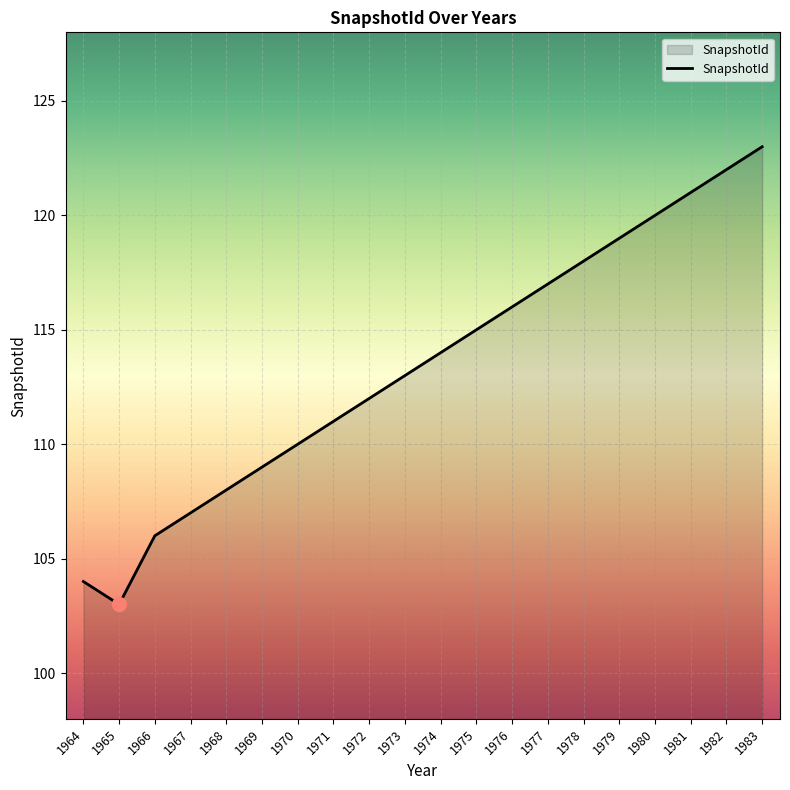

Reading left to right, extract all data points from this chart.

104	103	106	107	108	109	110	111	112	113	114	115	116	117	118	119	120	121	122	123